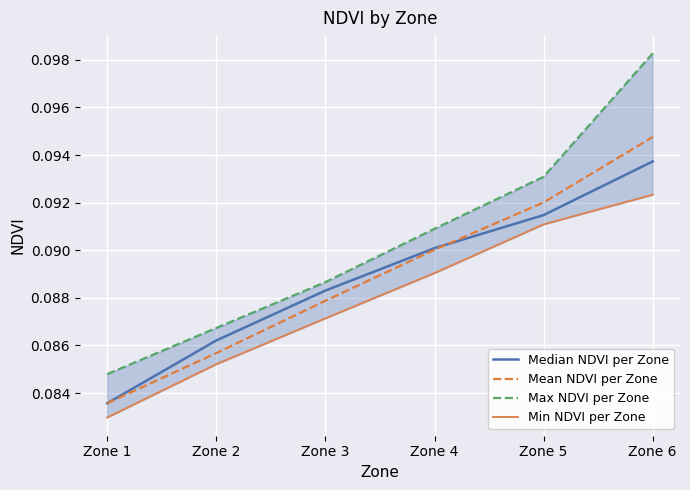

Which series has the widest spread of values?

Max NDVI per Zone